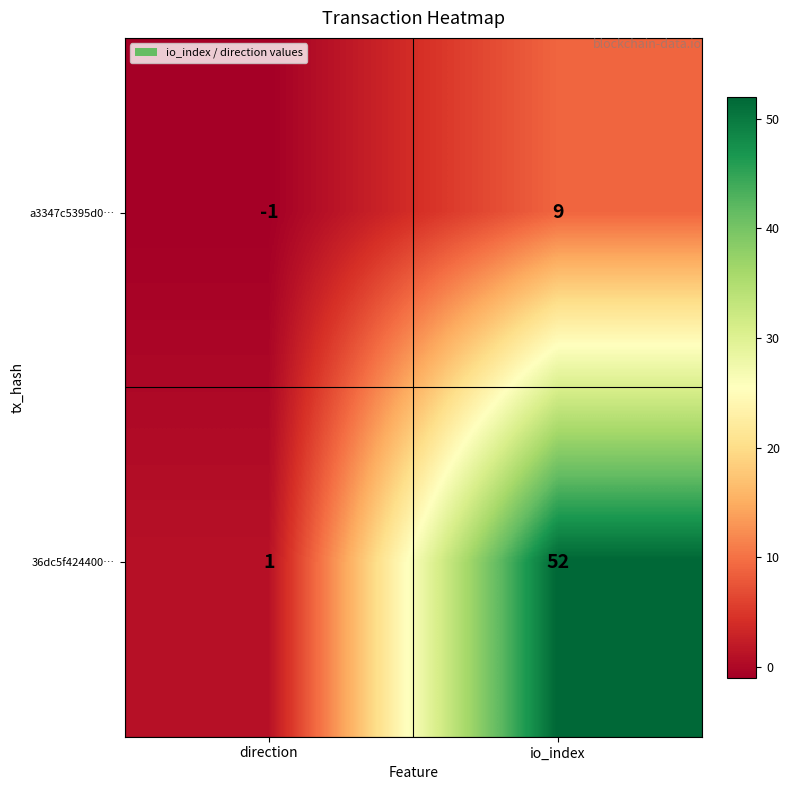

What is the spread (max minus min) of values at direction?

2